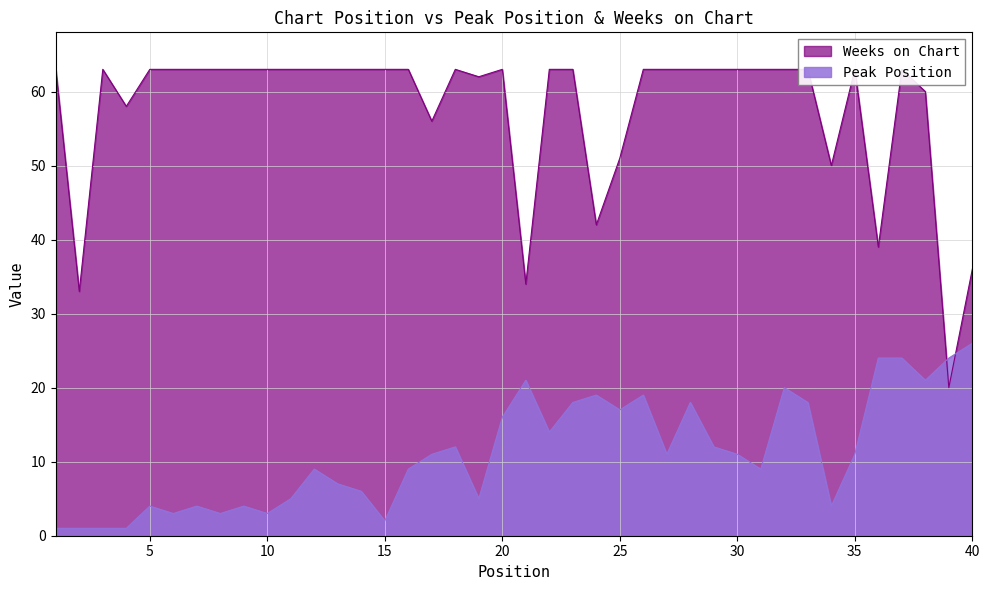

Which series changed the most between 23 and 38?

Peak Position